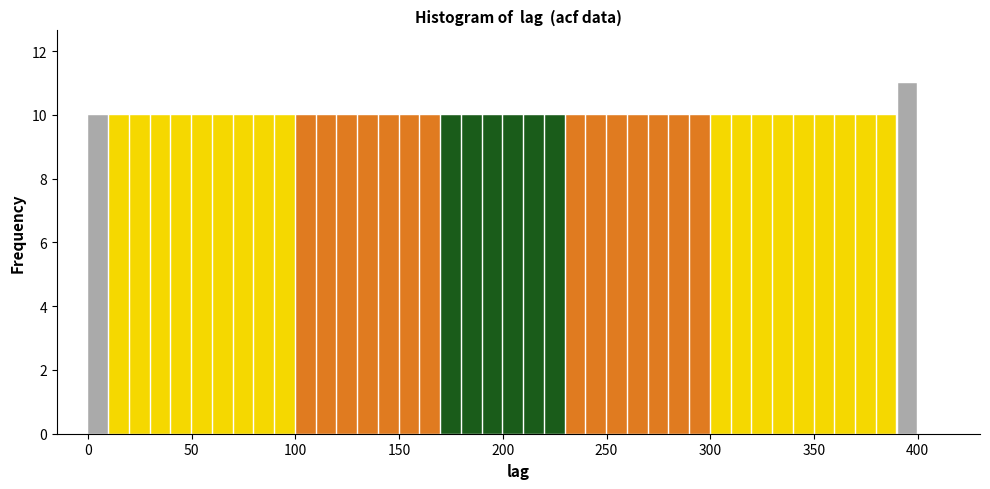

Read against the x-axis, roughly where is the centre of the tallest bar?

395